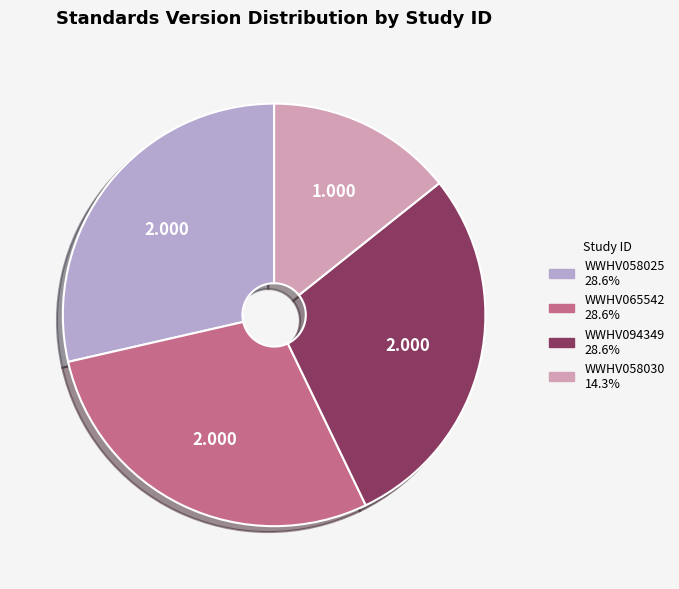

Is there any slice that represents more than half of the pie?

No